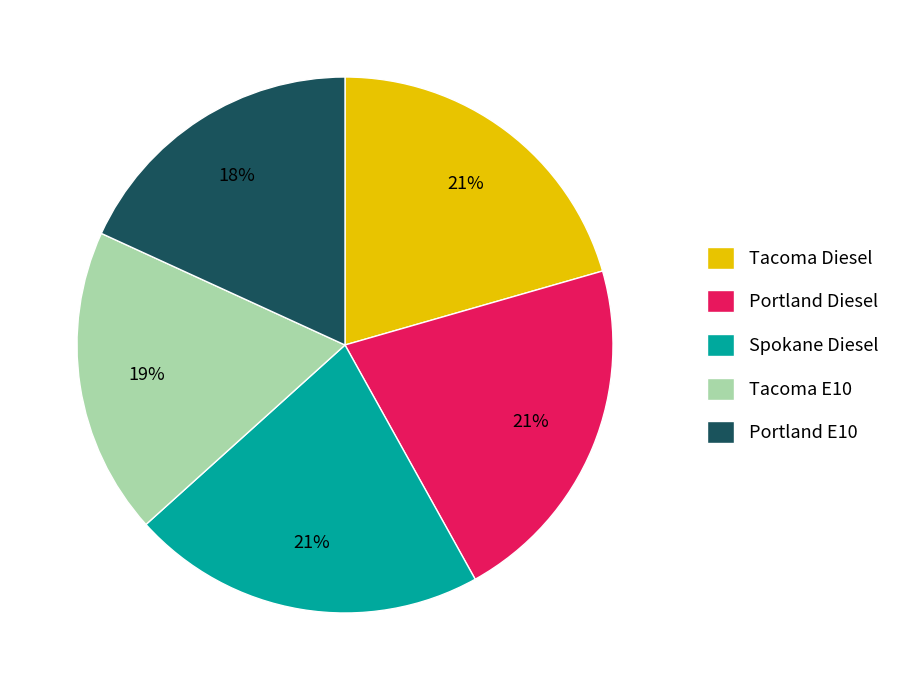

Does Portland E10 represent more than half of the total?

No